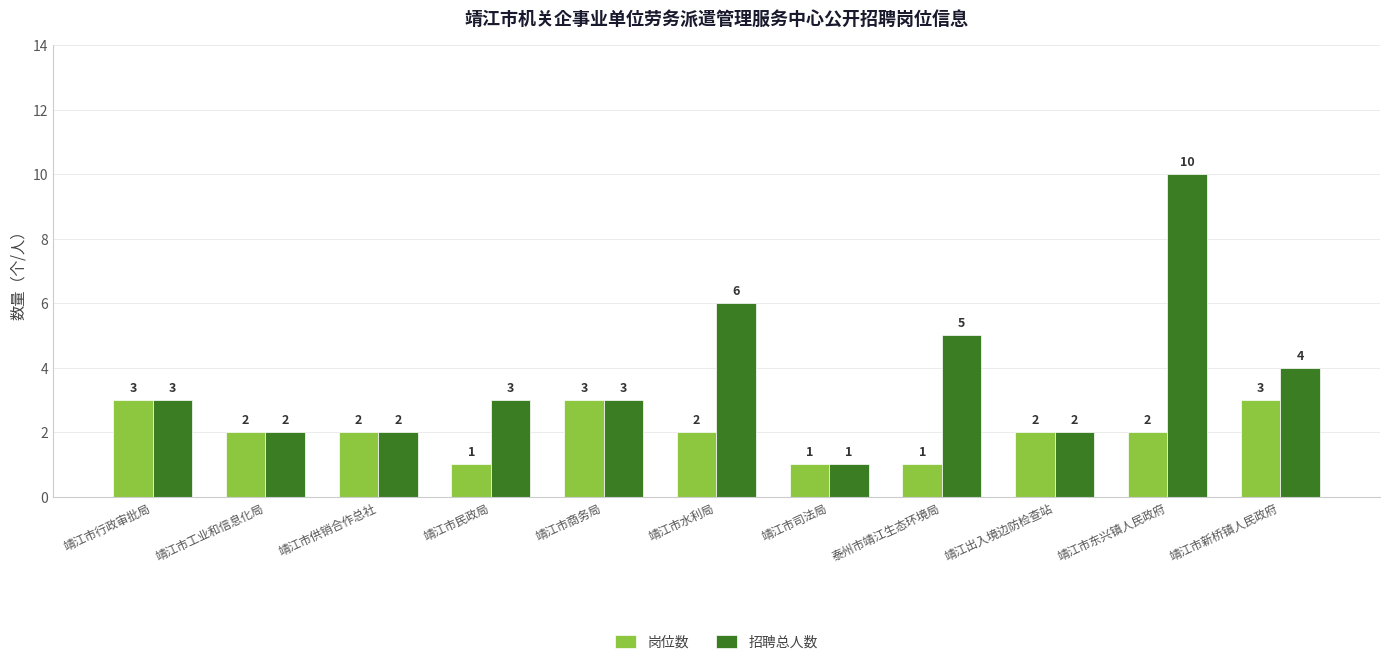

How many categories are shown in the chart?

11